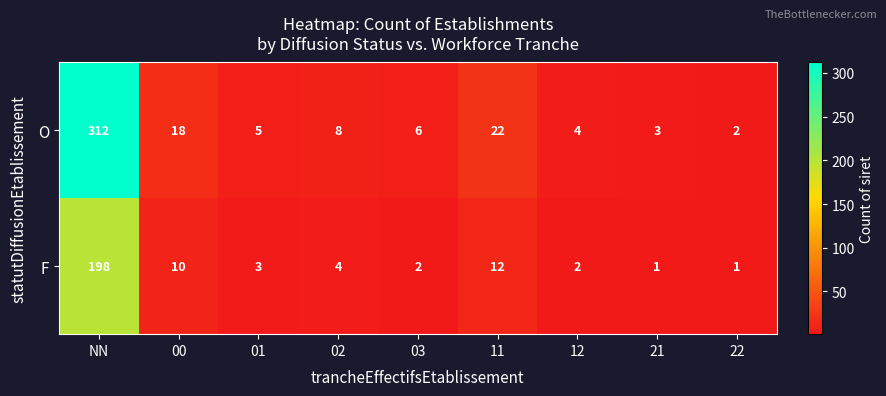

Which category has the highest value in the O series?

NN